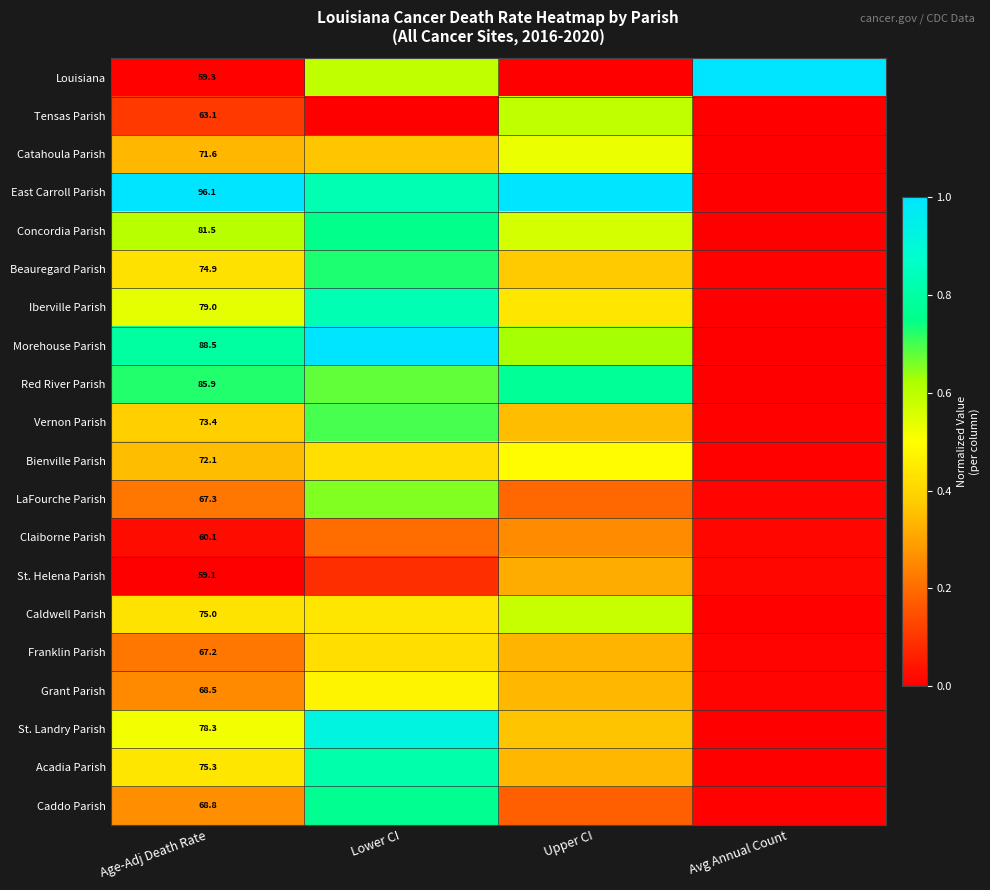

Rank the series at Age-Adj Death Rate from lowest to highest value.

St. Helena Parish, Louisiana, Claiborne Parish, Tensas Parish, Franklin Parish, LaFourche Parish, Grant Parish, Caddo Parish, Catahoula Parish, Bienville Parish, Vernon Parish, Beauregard Parish, Caldwell Parish, Acadia Parish, St. Landry Parish, Iberville Parish, Concordia Parish, Red River Parish, Morehouse Parish, East Carroll Parish